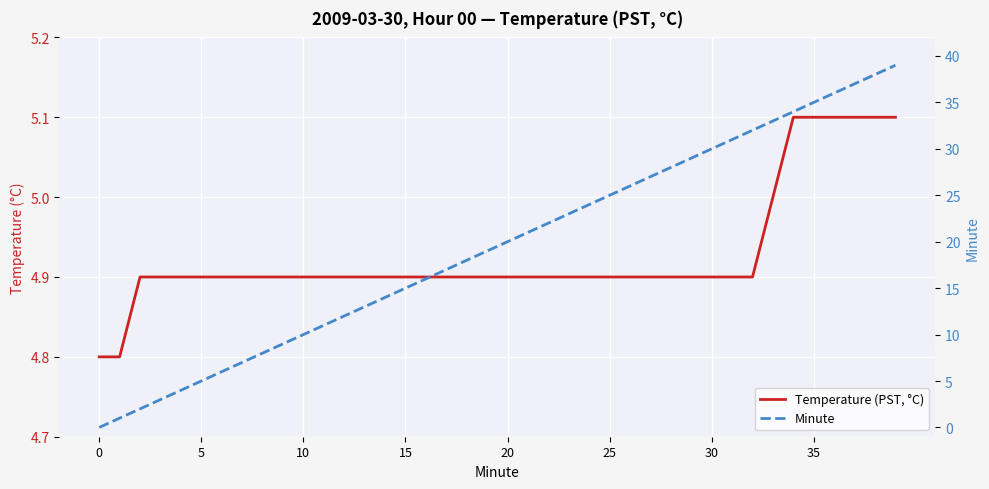

Rank the series by their average value, from highest to lowest.

Minute, Temperature (PST, °C)